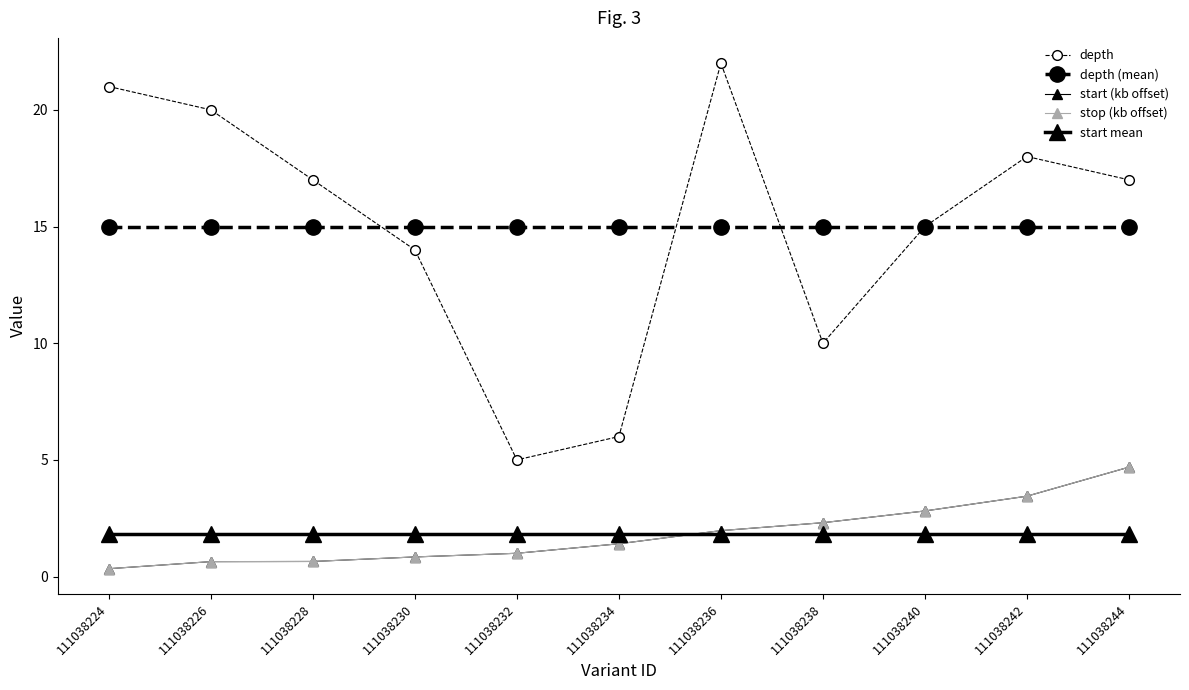

At how many categories does at least one series exceed 20?

2